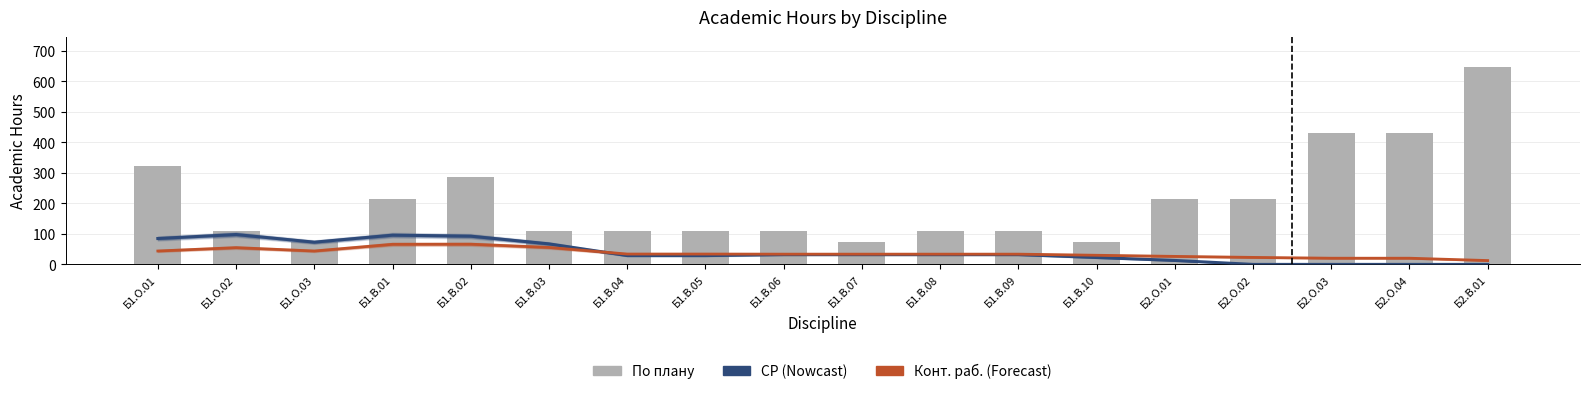

List the series in order of their peak value, lowest first.

Конт. раб. (Forecast), СР (Nowcast), По плану